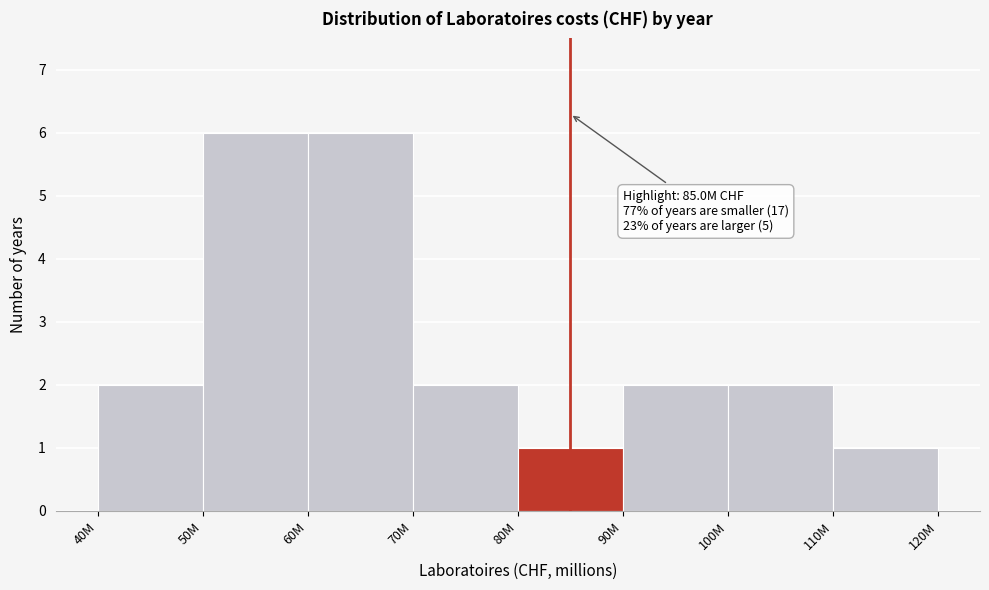

Reading left to right, extract all data points from this chart.

40M=2	50M=6	60M=6	70M=2	80M=1	90M=2	100M=2	110M=1